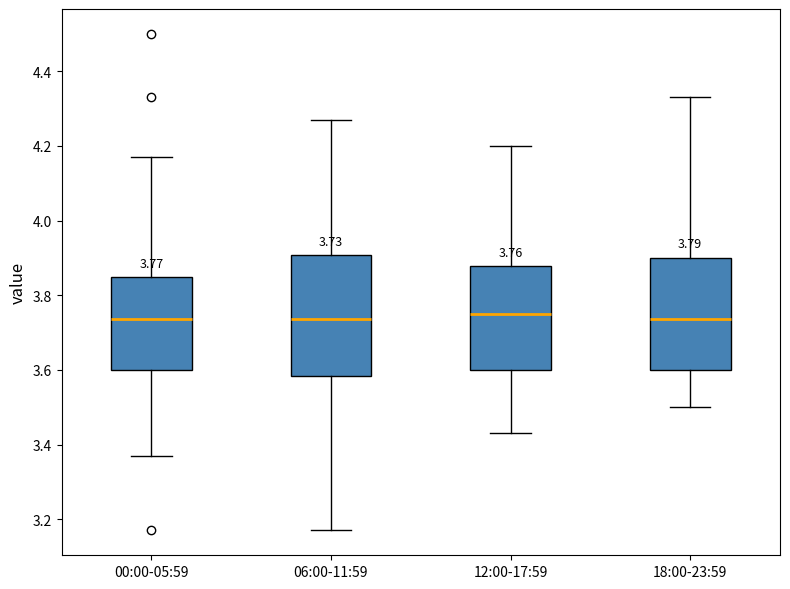

Comparing the boxes themselves (not the whiskers), which one is the tallest?

06:00-11:59